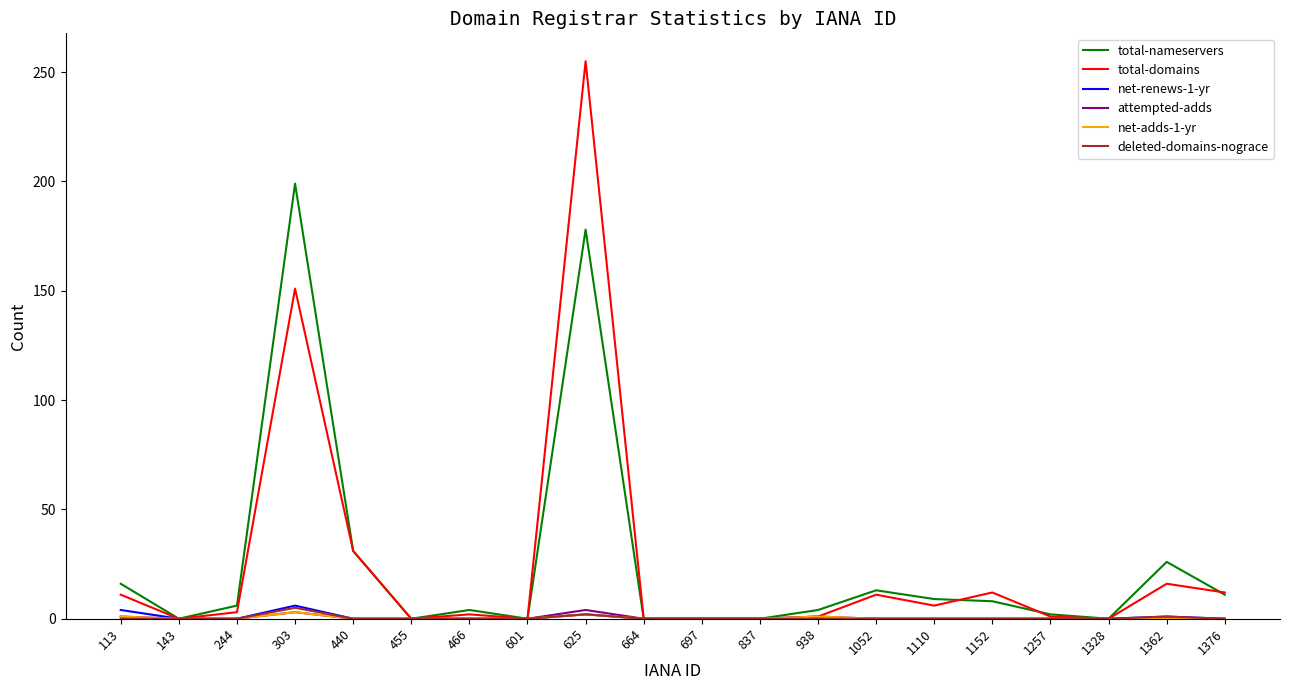

At which category is the sum across all series the highest?

625